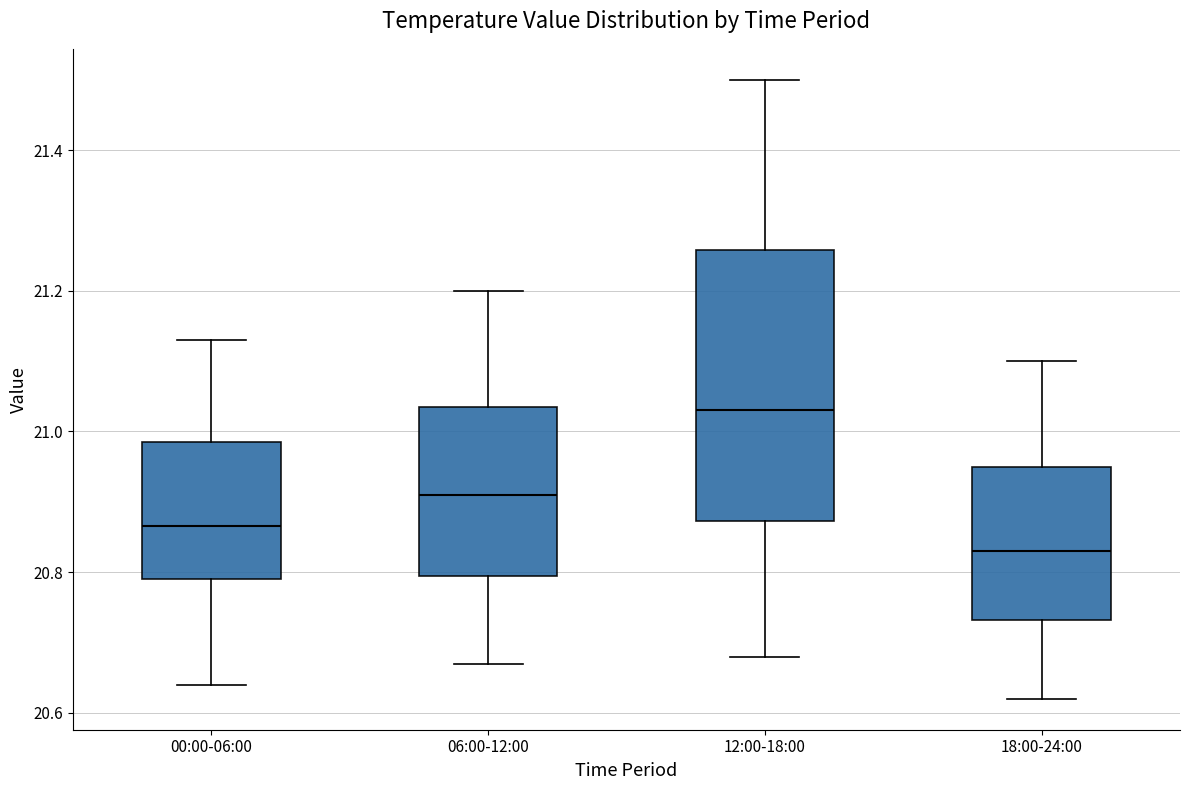

Where is the lower edge of the box for 06:00-12:00 on the y-axis? The values are not printed on the chart, so give them approximately, as read against the axis.

20.80